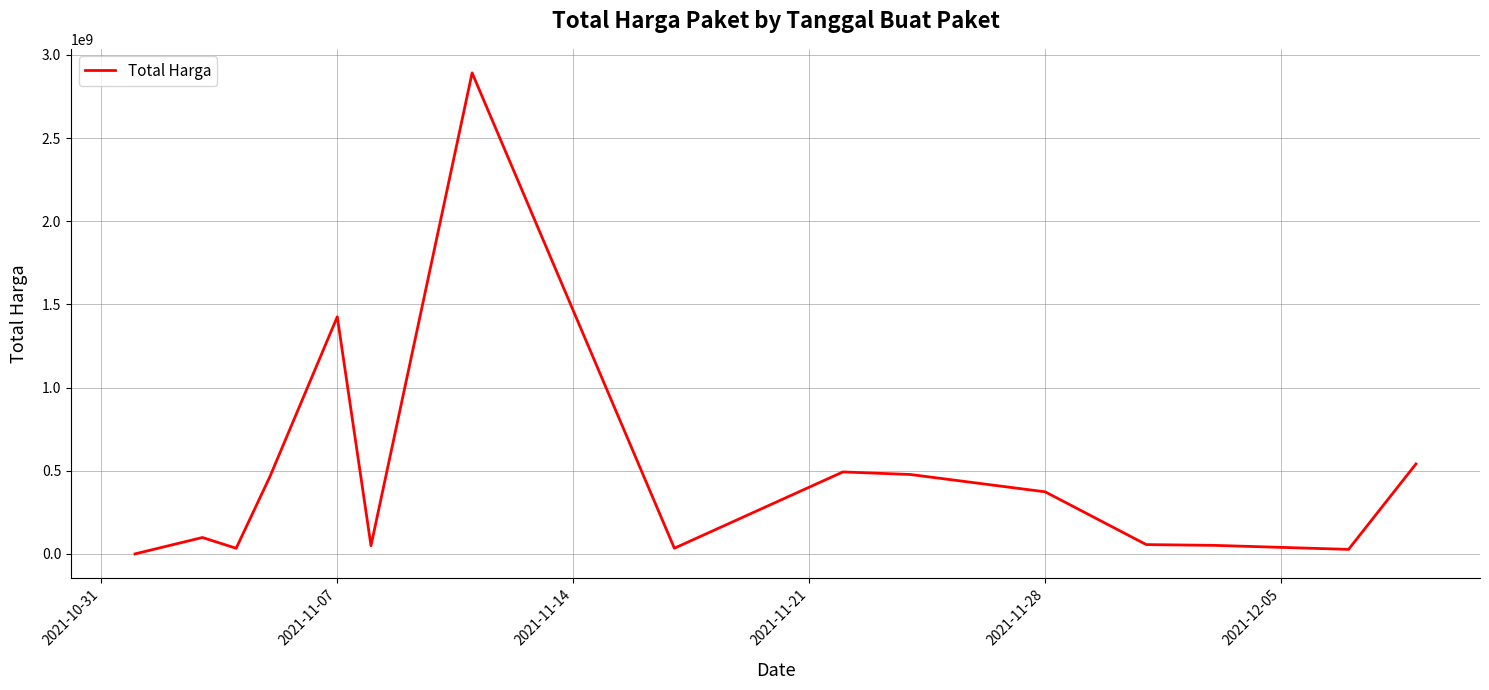

What is the difference between the maximum and minimum values?

2891788400